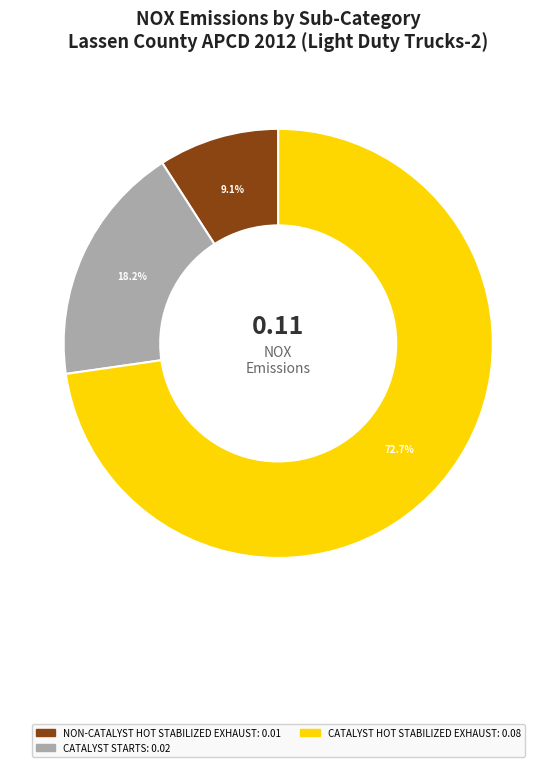

To the nearest percent, what is the average slice percentage?

33%